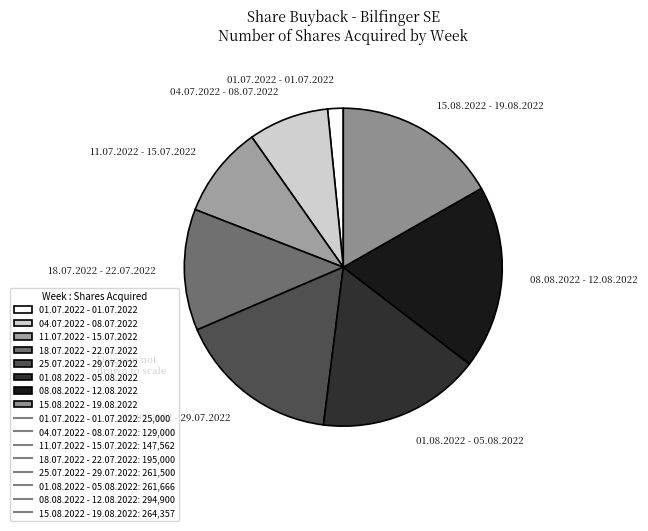

Does any single category account for the majority?

No